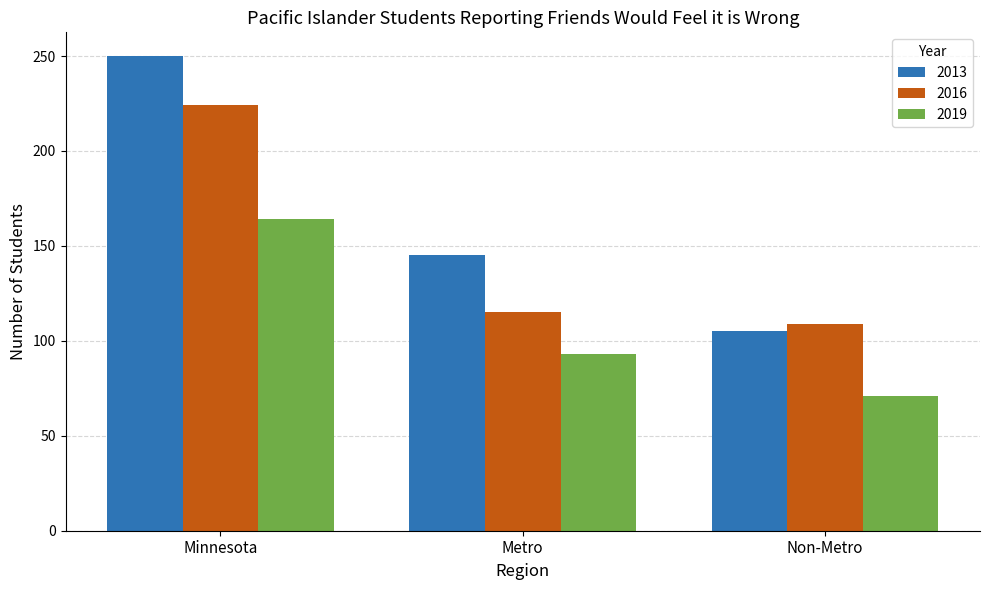

How many bars are there in total?

9